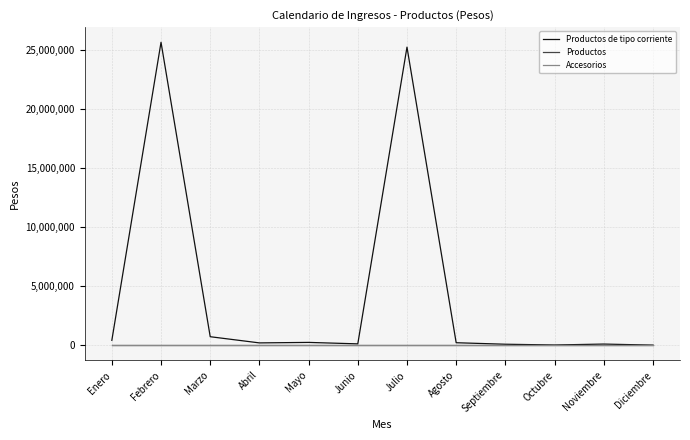

What is the label of the 11th point from the left?

Noviembre